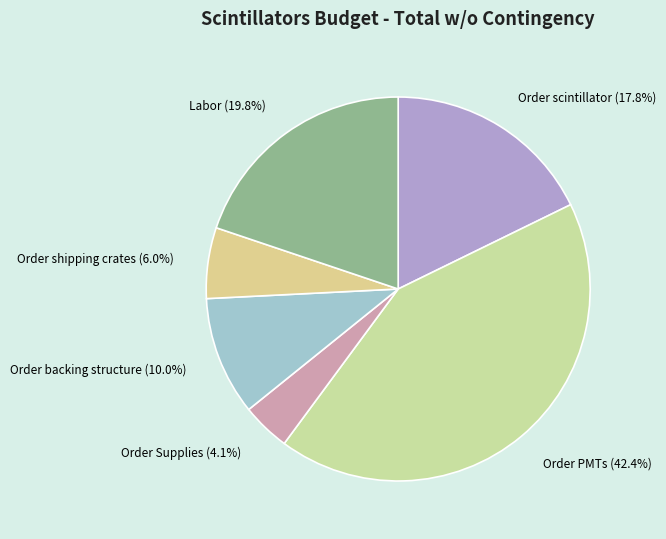

Between Order PMTs and Order shipping crates, which is larger?

Order PMTs